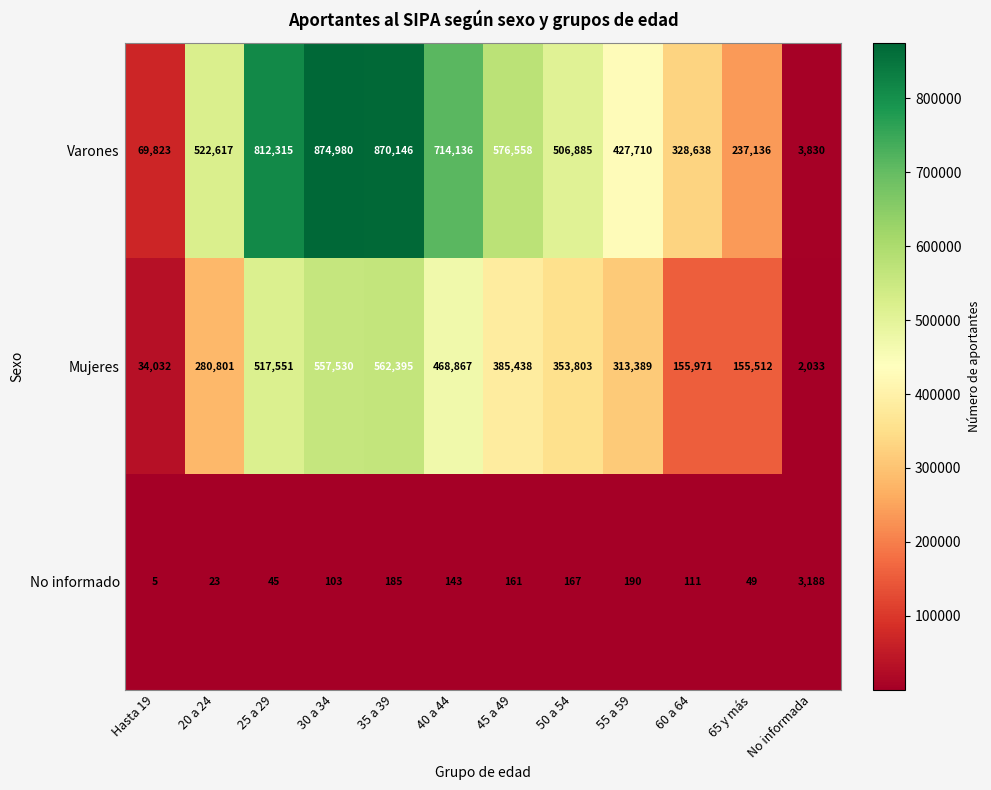

The value of Varones at Hasta 19 is 69823. True or false?

True